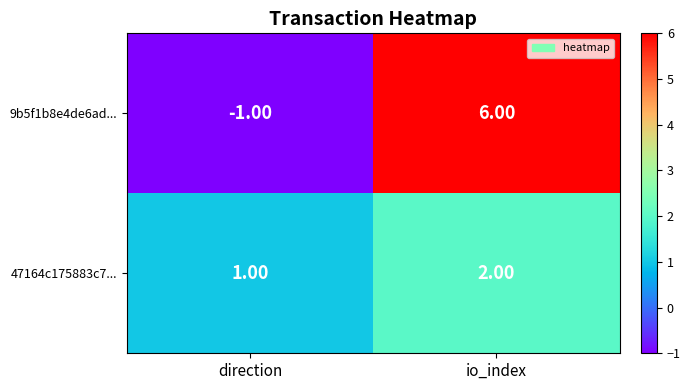

Between direction and io_index, which series saw the biggest shift?

9b5f1b8e4de6ad...